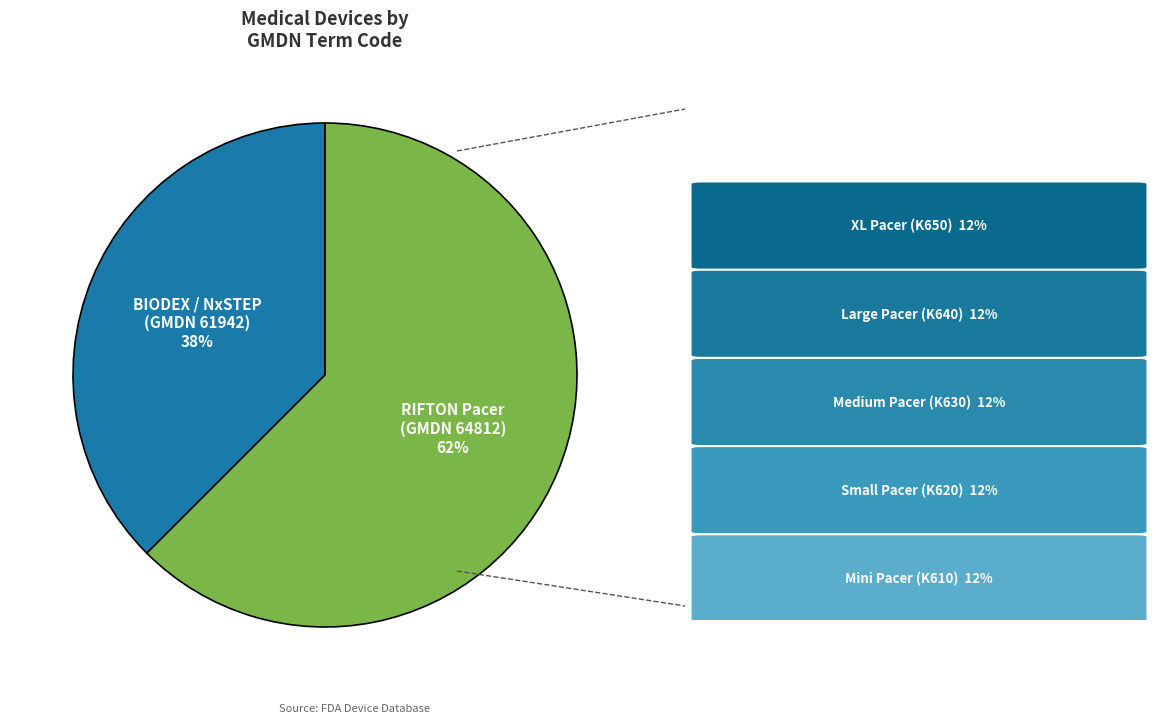

To the nearest percent, what is the average slice percentage?

50%